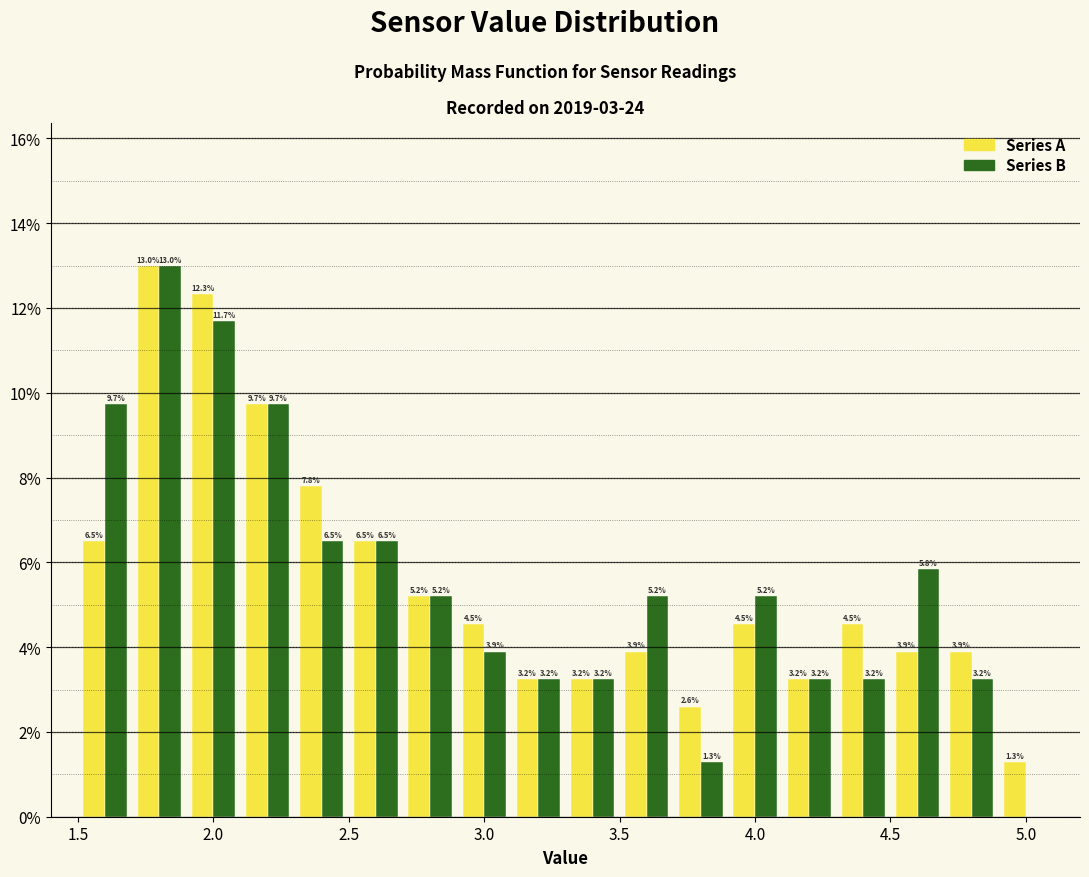

In the Series A series, which range on the x-axis has the tallest bar?

1.7 to 1.9